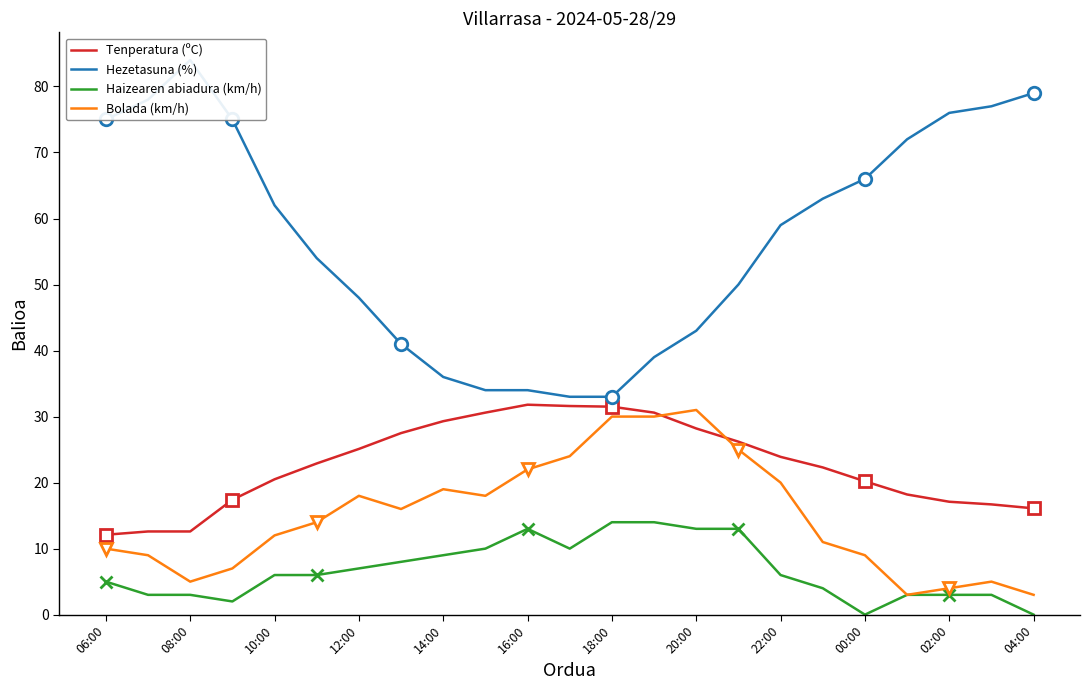

Reading left to right, extract all data points from this chart.

Tenperatura (ºC): 12.1	12.6	12.6	17.4	20.5	22.9	25.1	27.5	29.3	30.6	31.8	31.6	31.5	30.6	28.2	26.2	23.9	22.3	20.2	18.2	17.1	16.7	16.1
Hezetasuna (%): 75.0	78.0	84.0	75.0	62.0	54.0	48.0	41.0	36.0	34.0	34.0	33.0	33.0	39.0	43.0	50.0	59.0	63.0	66.0	72.0	76.0	77.0	79.0
Haizearen abiadura (km/h): 5.0	3.0	3.0	2.0	6.0	6.0	7.0	8.0	9.0	10.0	13.0	10.0	14.0	14.0	13.0	13.0	6.0	4.0	0.0	3.0	3.0	3.0	0.0
Bolada (km/h): 10.0	9.0	5.0	7.0	12.0	14.0	18.0	16.0	19.0	18.0	22.0	24.0	30.0	30.0	31.0	25.0	20.0	11.0	9.0	3.0	4.0	5.0	3.0